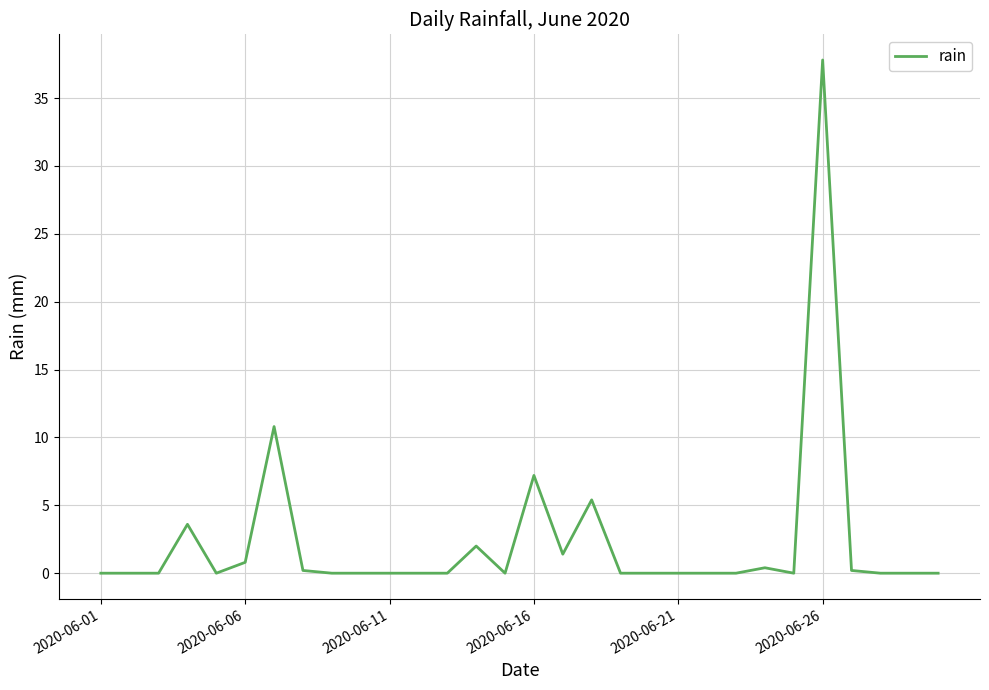

What is the difference between the maximum and minimum values?

37.8